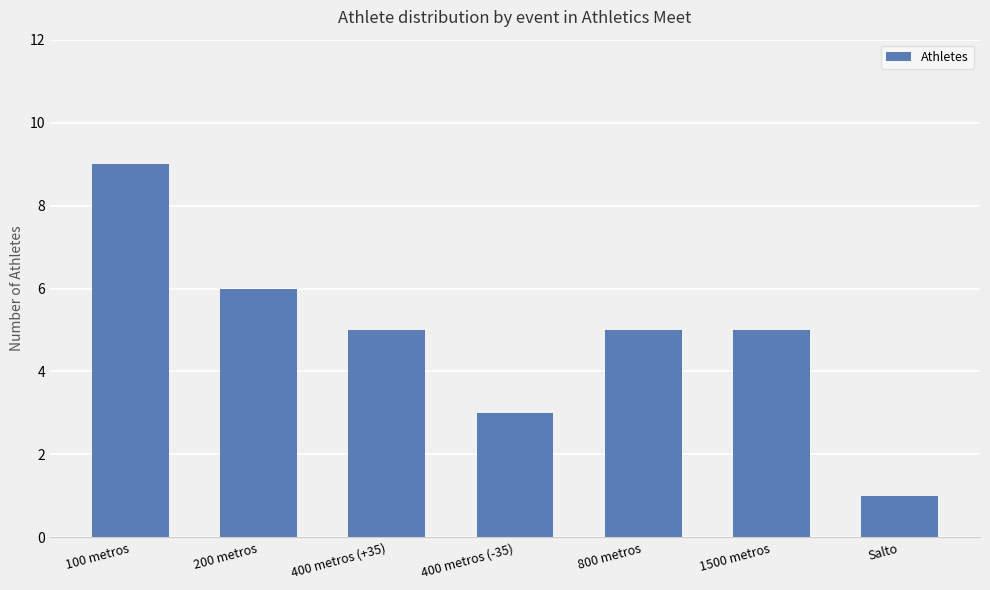

Reading left to right, extract all data points from this chart.

100 metros=9	200 metros=6	400 metros (+35)=5	400 metros (-35)=3	800 metros=5	1500 metros=5	Salto=1